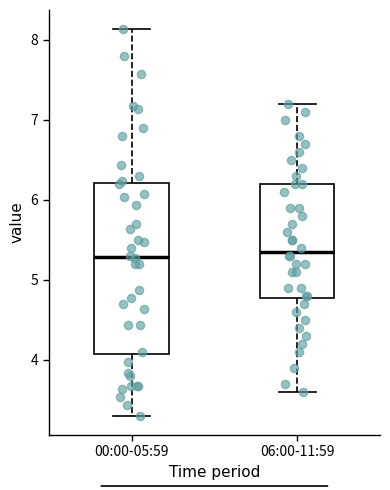

Reading left to right, read every box against the y-axis: the position of its median line, the range the box covers, and the ends of its whiskers. The values are not printed on the chart, so give them approximately, as read against the axis.

00:00-05:59: median 5.3, box 4.1 to 6.2, whiskers 3.3 to 8.1
06:00-11:59: median 5.4, box 4.8 to 6.2, whiskers 3.6 to 7.2